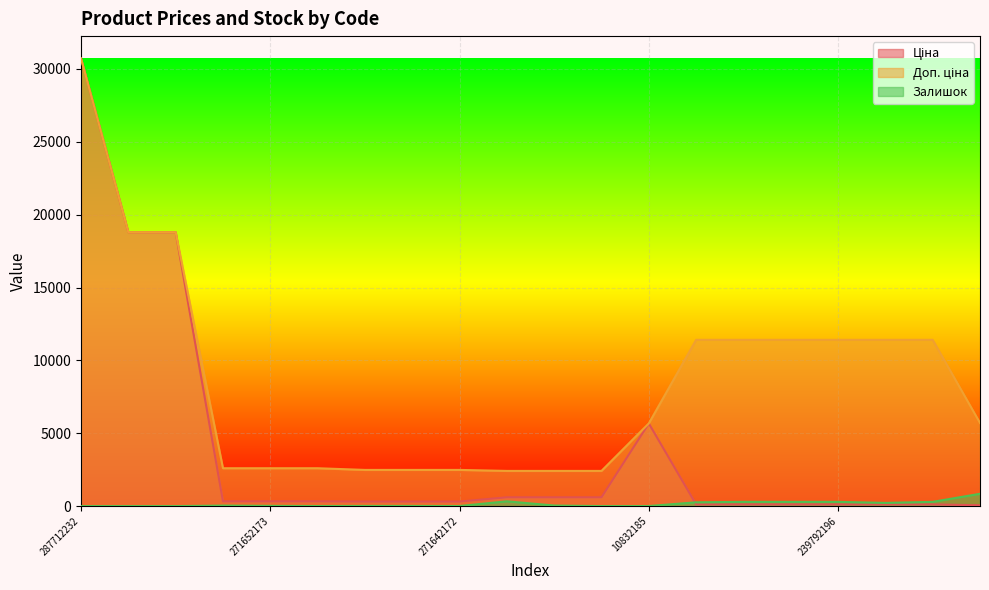

What is the difference between the second highest and minimum values in the Ціна series?

18739.8